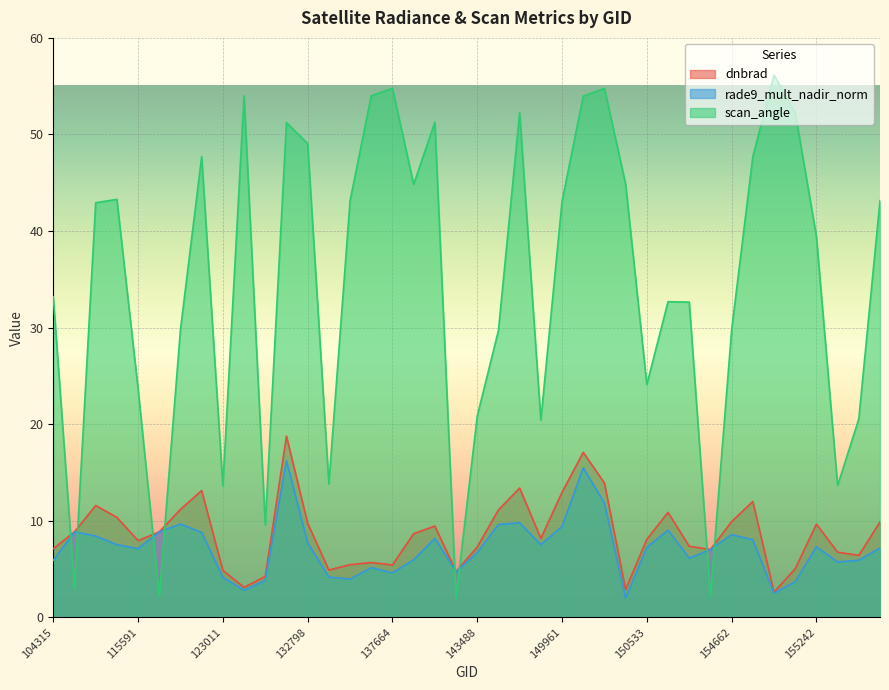

What is the sum of the scan_angle values at 6551 and 132248?

63.6